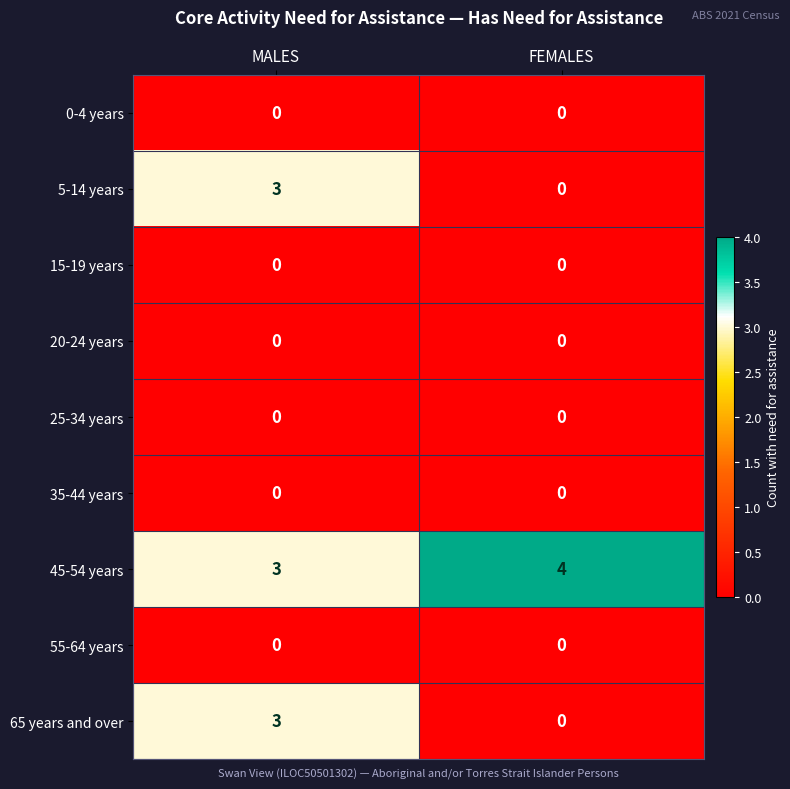

At which category is the sum across all series the highest?

MALES